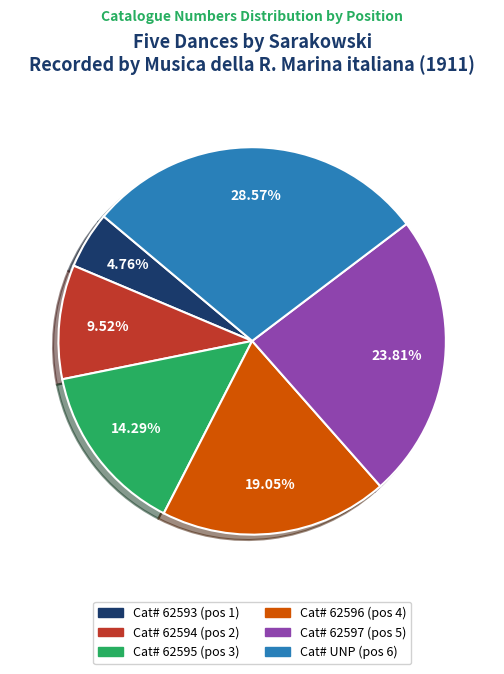

Is there a majority slice in this chart?

No